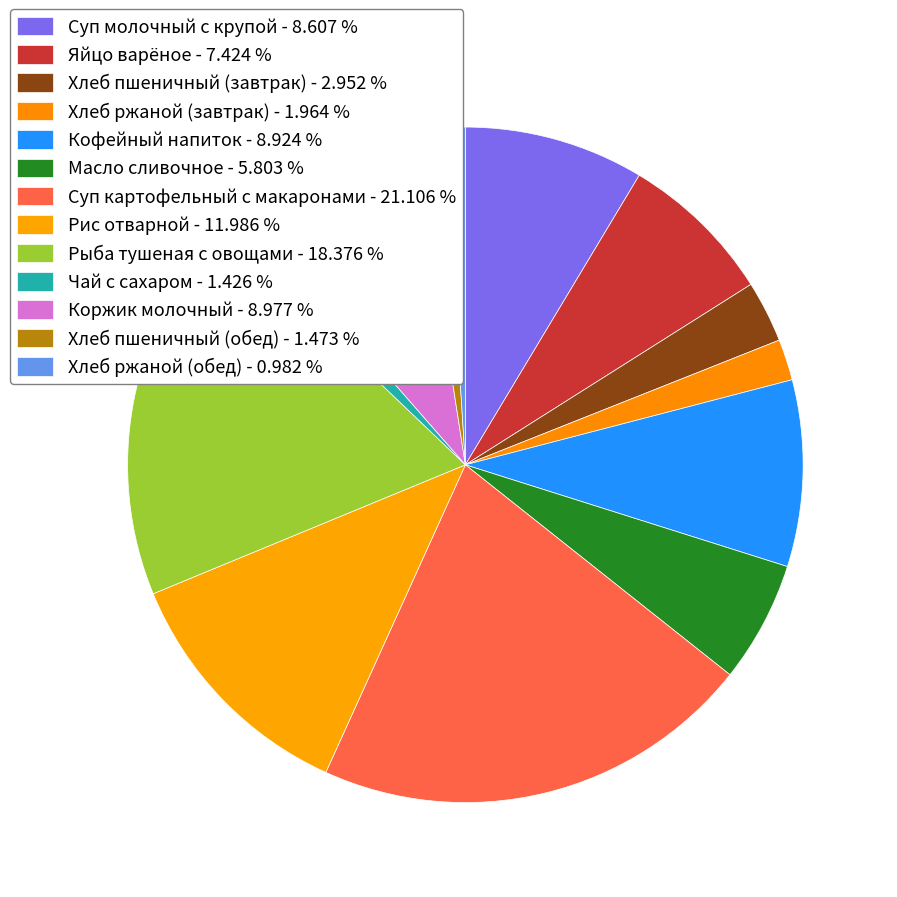

How many segments does this pie chart have?

13